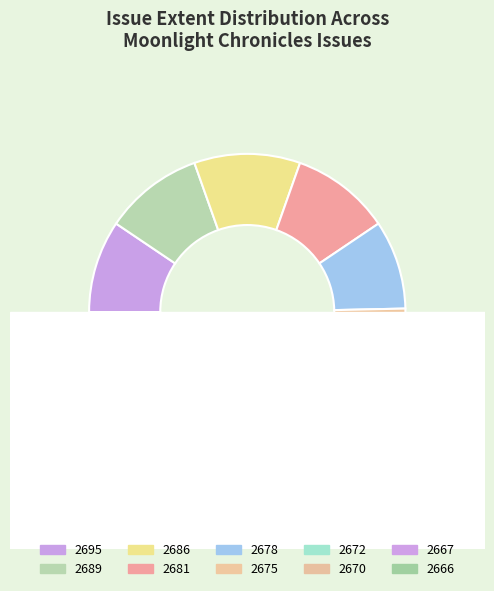

What is the total percentage of 2666 and 2686?

19.9%